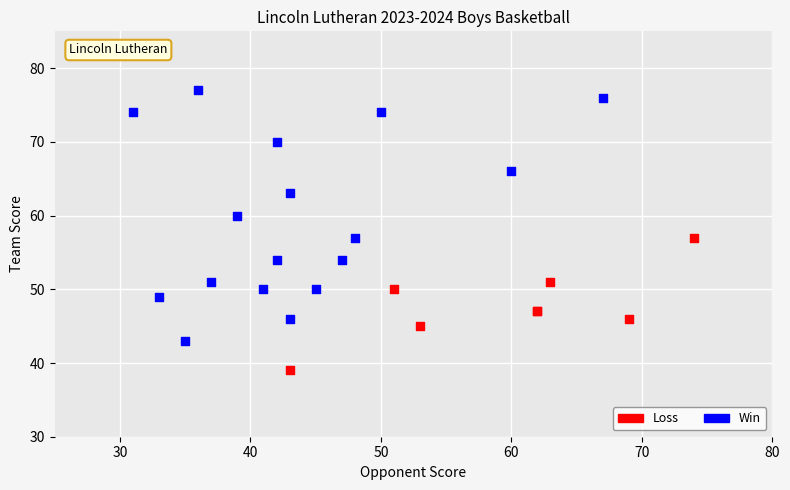

Which series contains the highest Y value?

Win